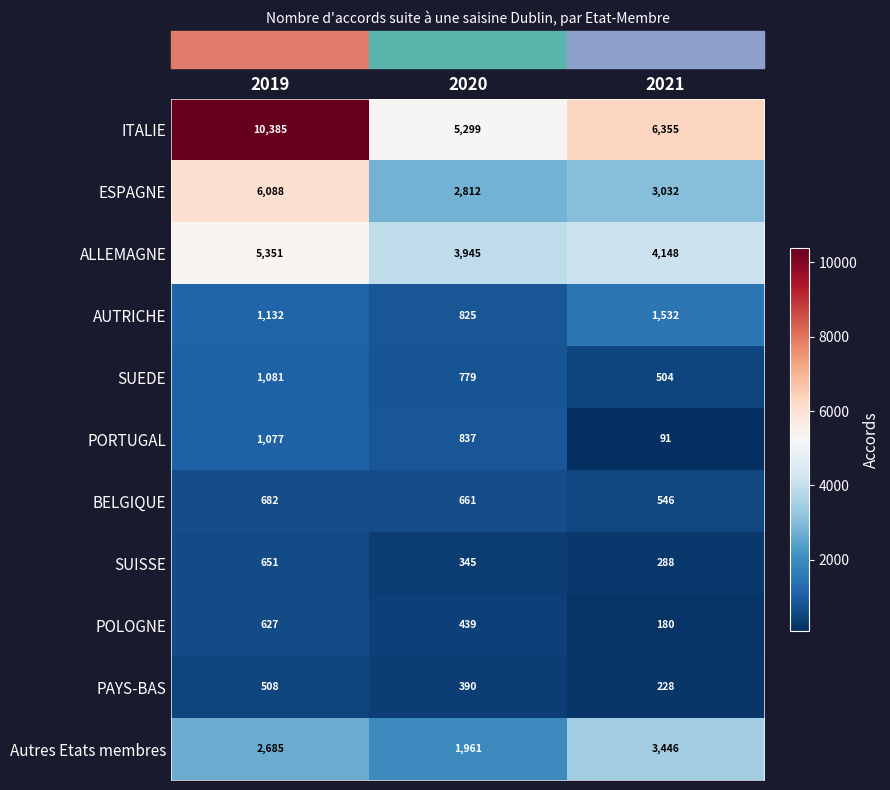

Count the SUEDE values in the range 504 to 1081.

3